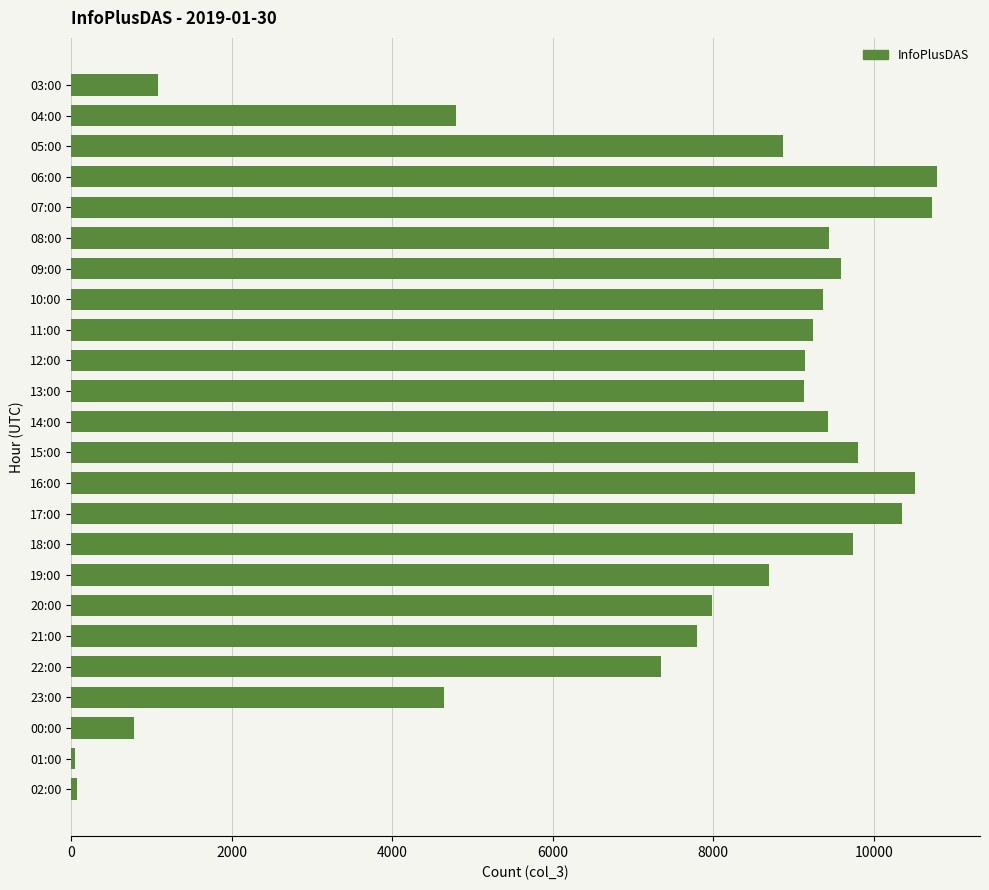

What is the change in value from 06:00 to 11:00?

-1546